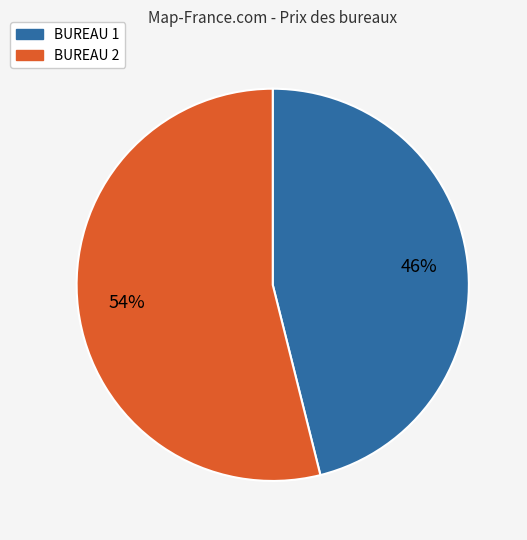

True or false: BUREAU 1 accounts for 36% of the total.

False